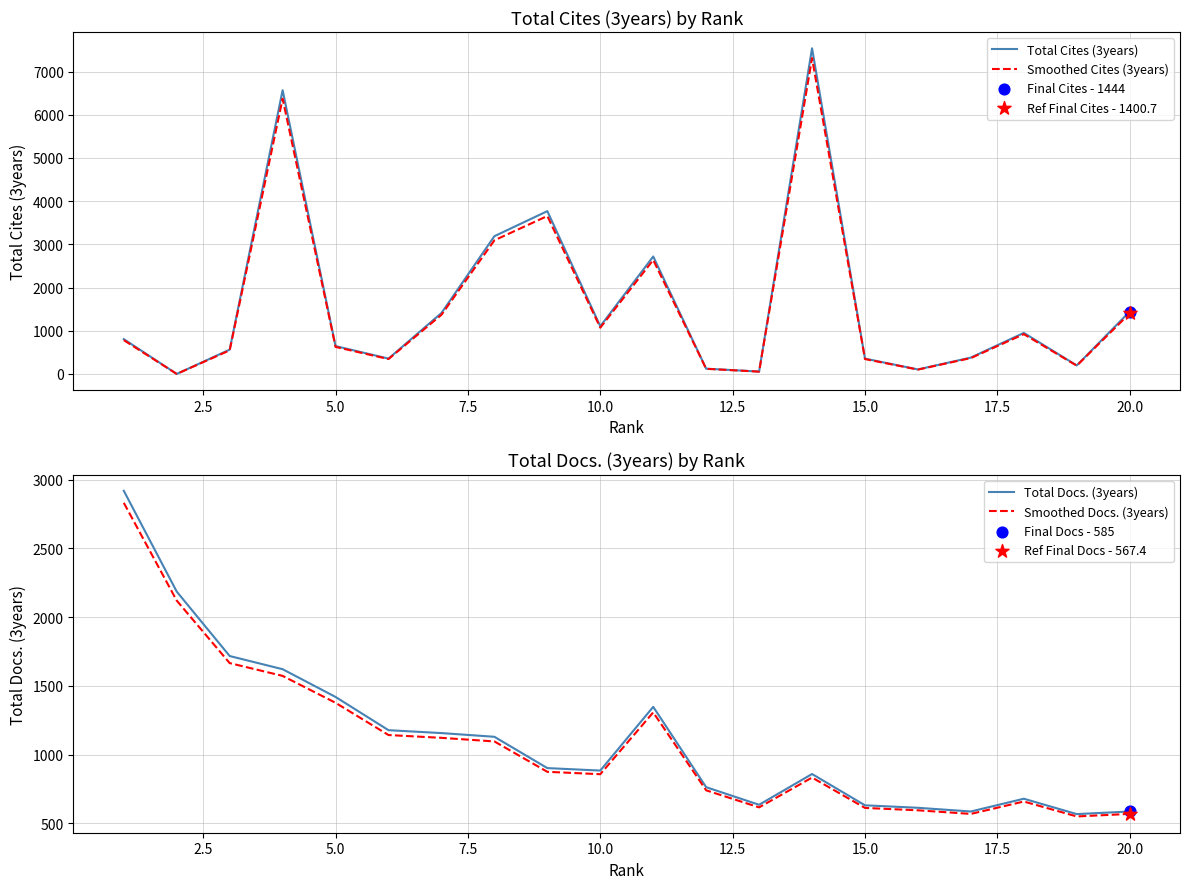

Which series contains the highest Y value?

Total Cites (3years)